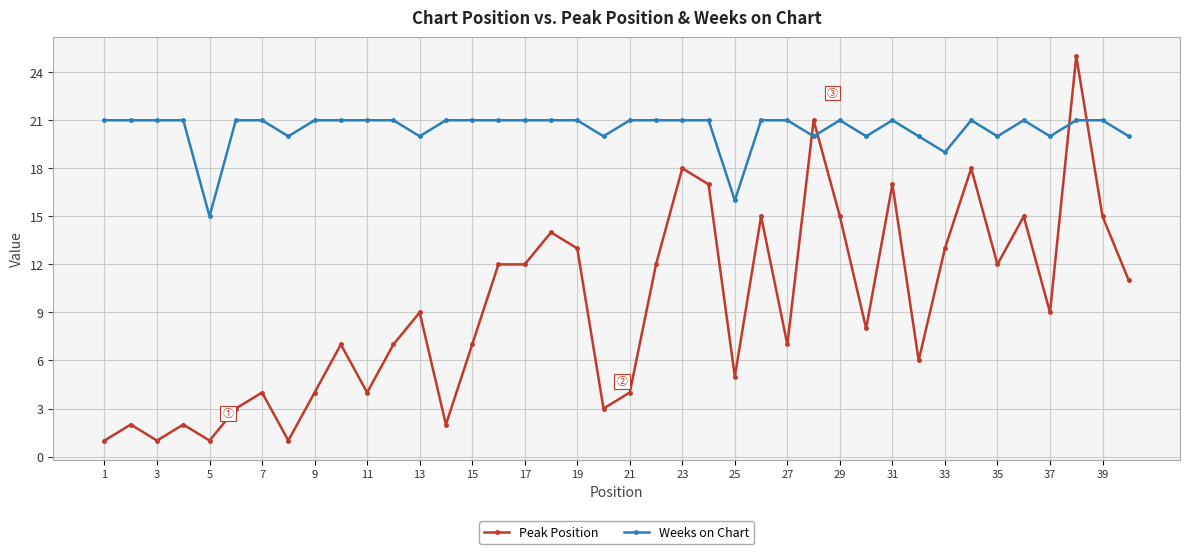

Which series has the widest spread of values?

Peak Position